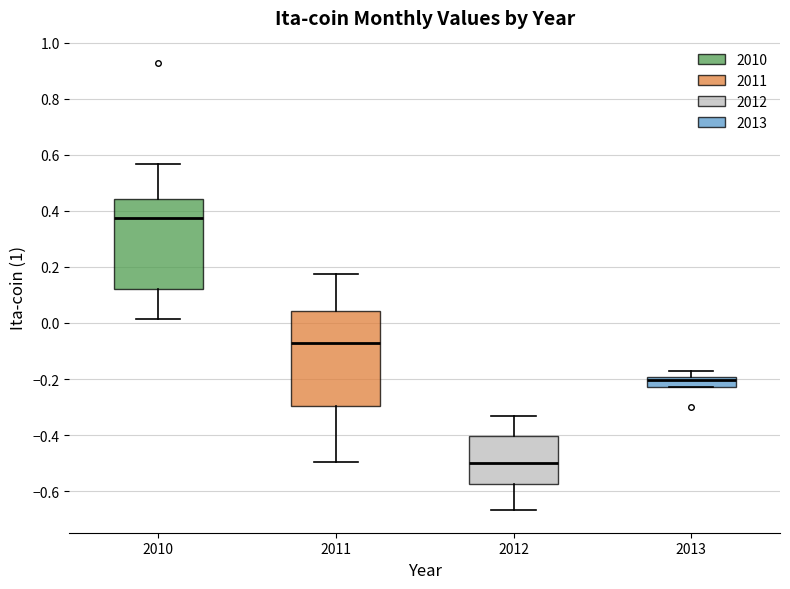

Which box has the highest median line?

2010